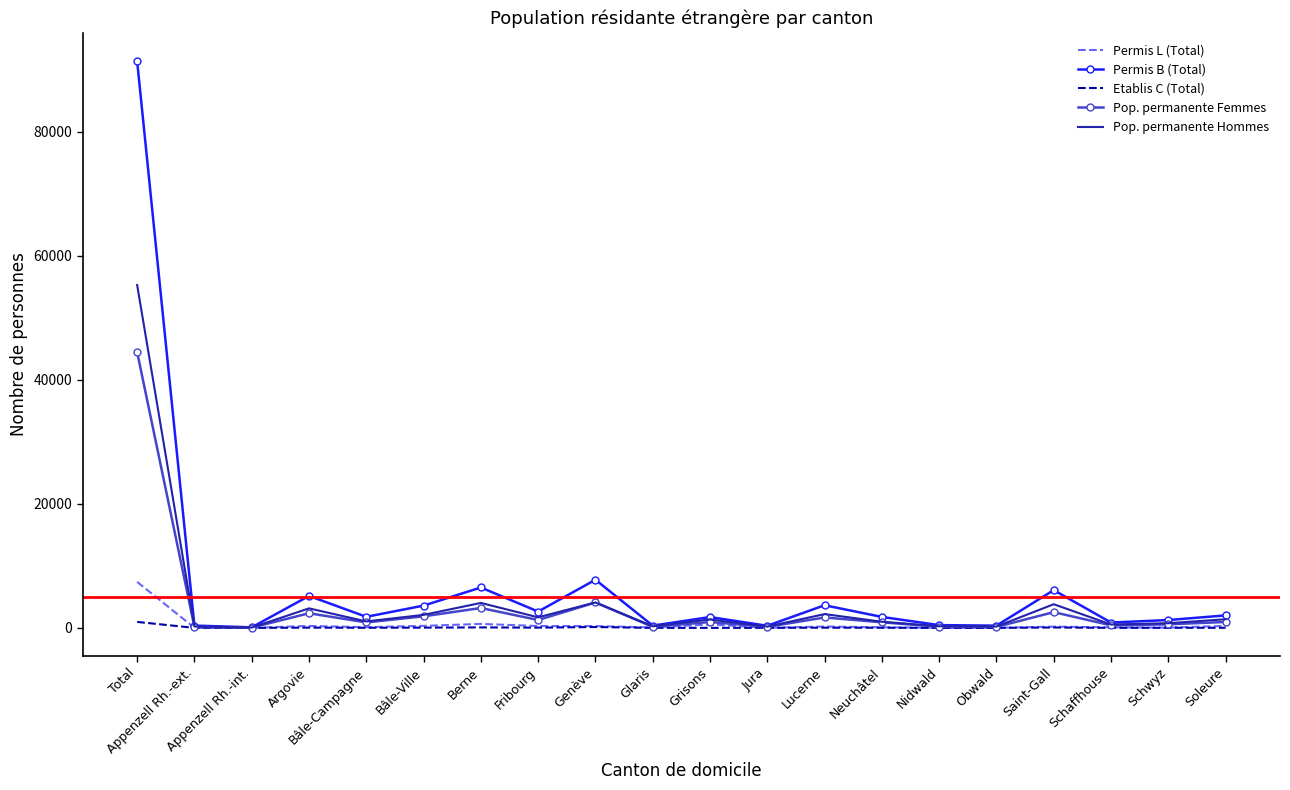

At which category is the sum across all series the highest?

Total